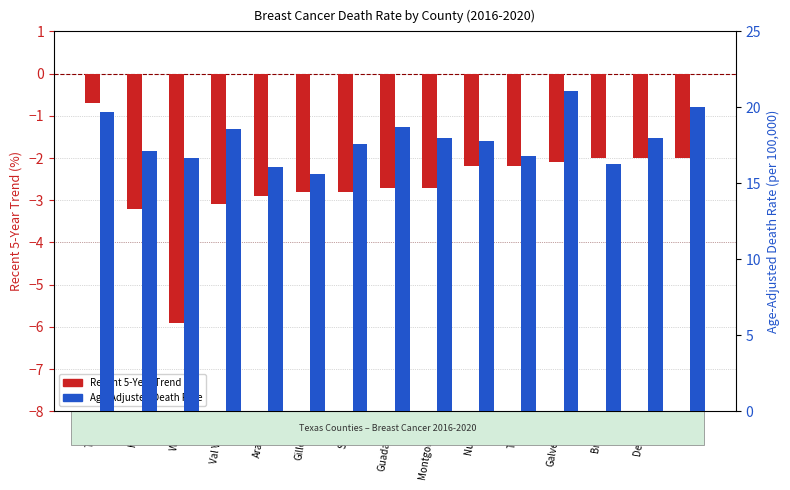

Reading right to left, list all the values displayed in this chart.

Recent 5-Year Trend: Ellis=-2.0	Denton=-2.0	Brazos=-2.0	Galveston=-2.1	Travis=-2.2	Nueces=-2.2	Montgomery=-2.7	Guadalupe=-2.7	Smith=-2.8	Gillespie=-2.8	Aransas=-2.9	Val Verde=-3.1	Waller=-5.9	Hood=-3.2	Texas=-0.7
Age-Adjusted Death Rate: Ellis=20.0	Denton=18.0	Brazos=16.3	Galveston=21.1	Travis=16.8	Nueces=17.8	Montgomery=18.0	Guadalupe=18.7	Smith=17.6	Gillespie=15.6	Aransas=16.1	Val Verde=18.6	Waller=16.7	Hood=17.1	Texas=19.7